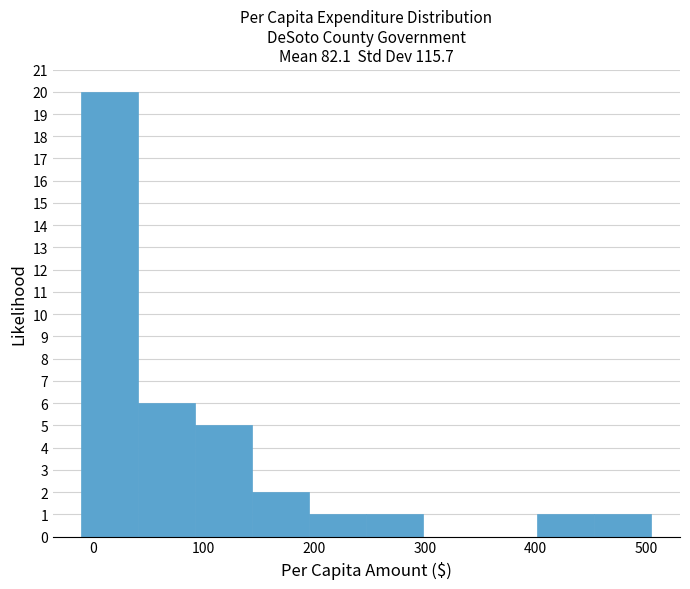

How tall is the bar that spans 400 to 450 on the x-axis? Neither the bar edges nor the heights are printed on the chart, so give them approximately, as read against the axes.

1